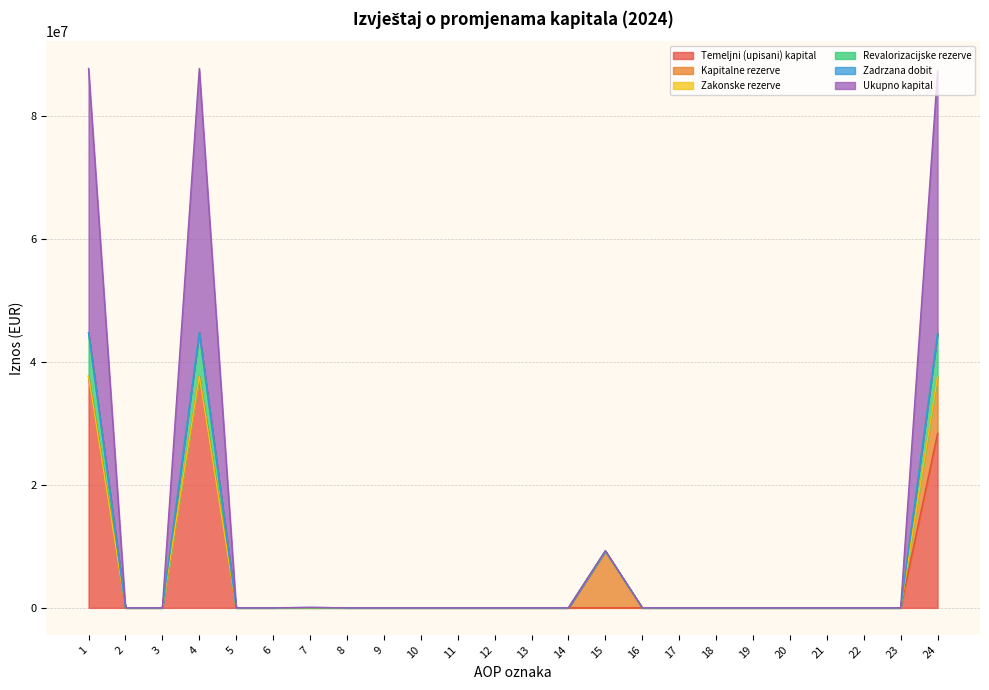

In Revalorizacijske rezerve, how many points are higher than both neighbors (excluding endpoints)?

3